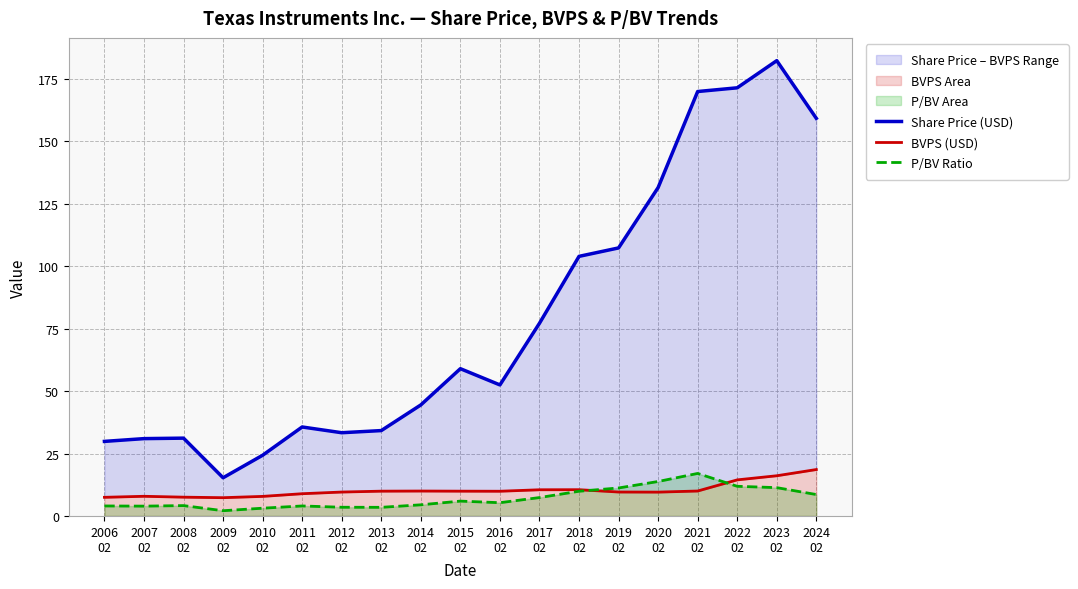

At which category does P/BV Ratio reach its first local peak?

2008
02